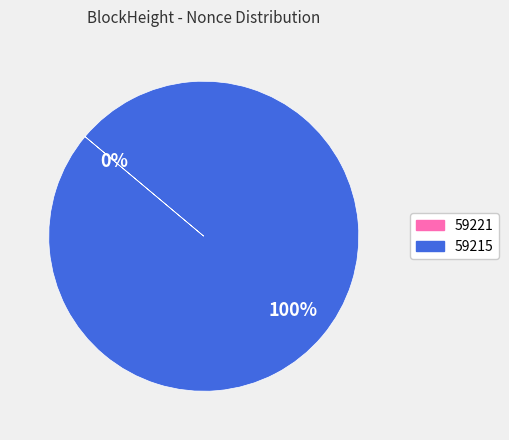

To the nearest percent, what percentage of the pie is 59215?

100%